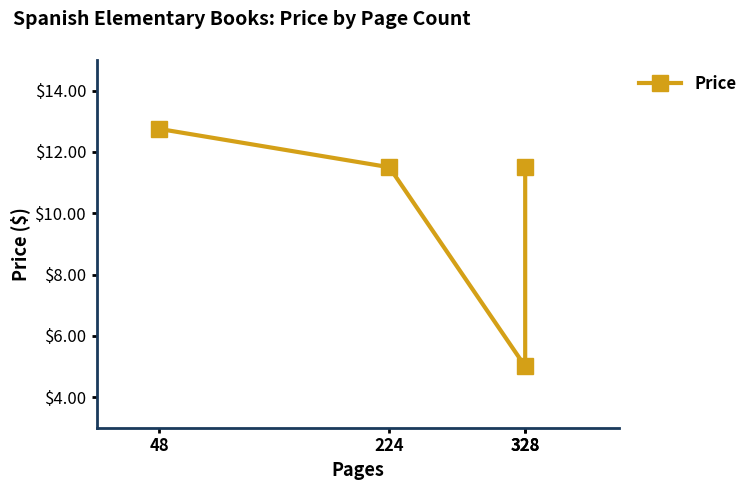

List the labels in order of value, largest first.

48, 224, 328, 328